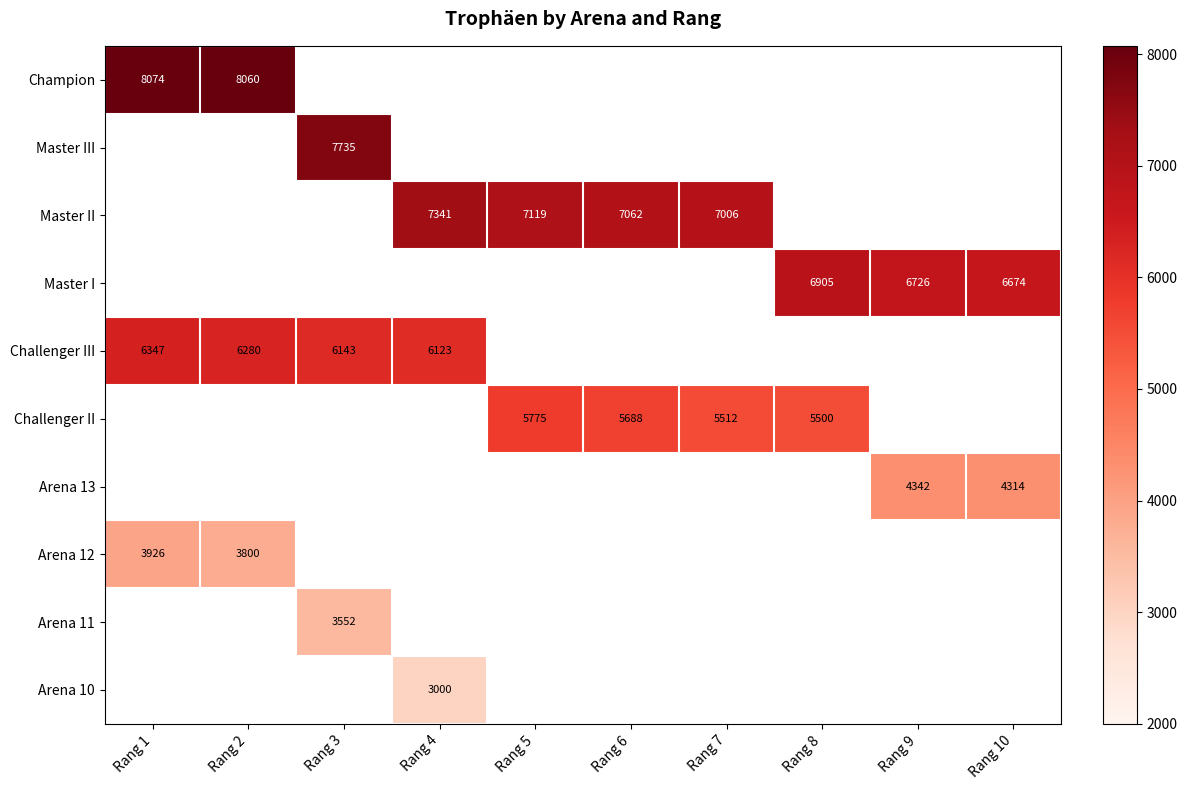

How many data points does each series have?

10